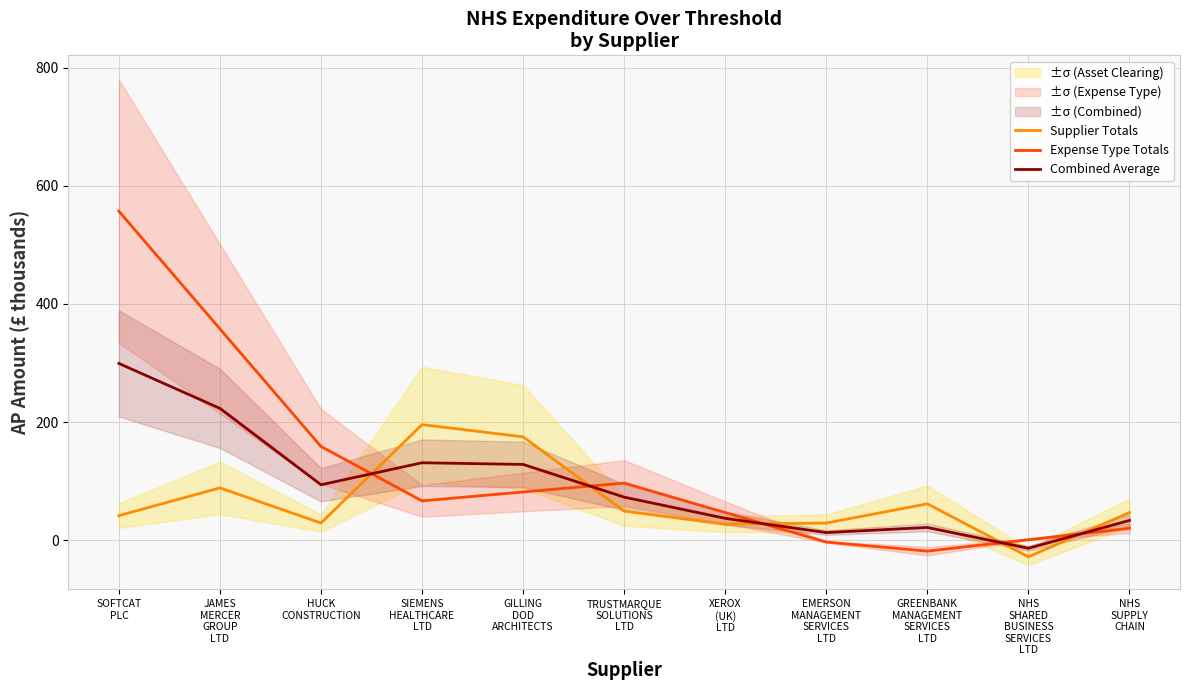

At which label does Supplier Totals first exceed 47?

JAMES
MERCER
GROUP
LTD